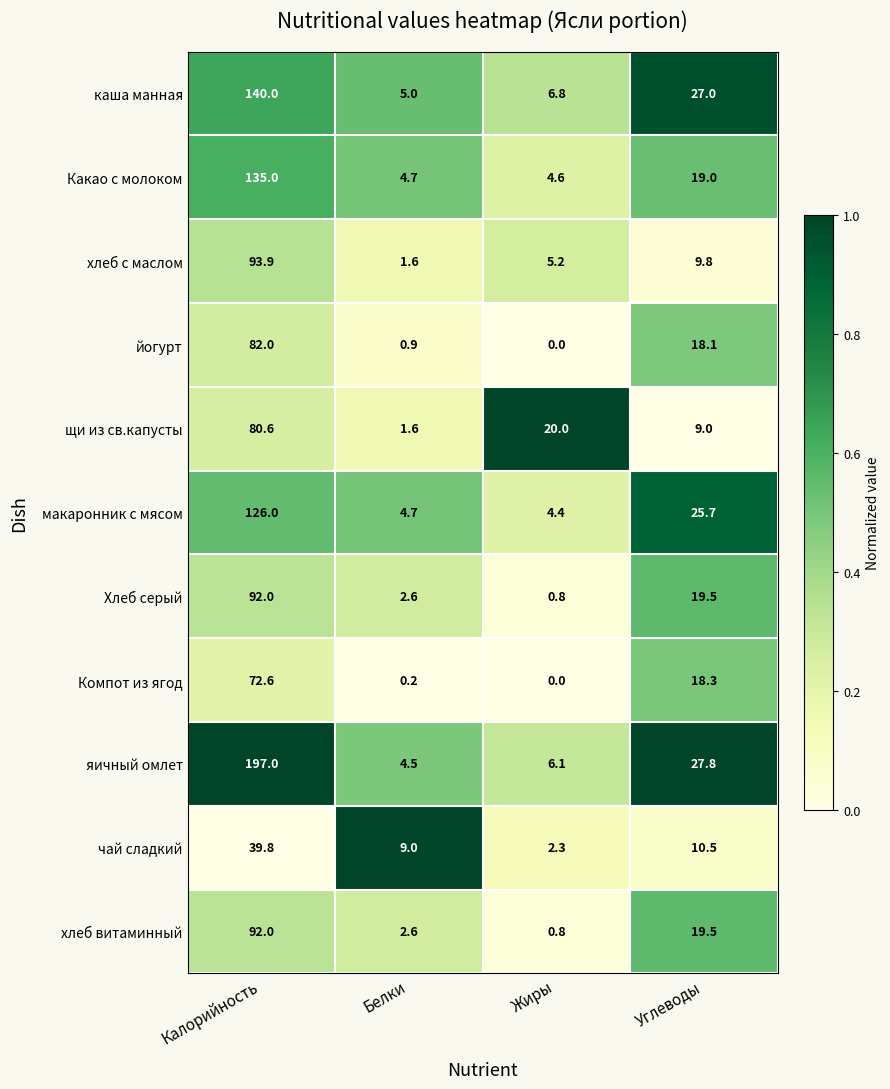

Which category has the lowest value across all series?

Жиры